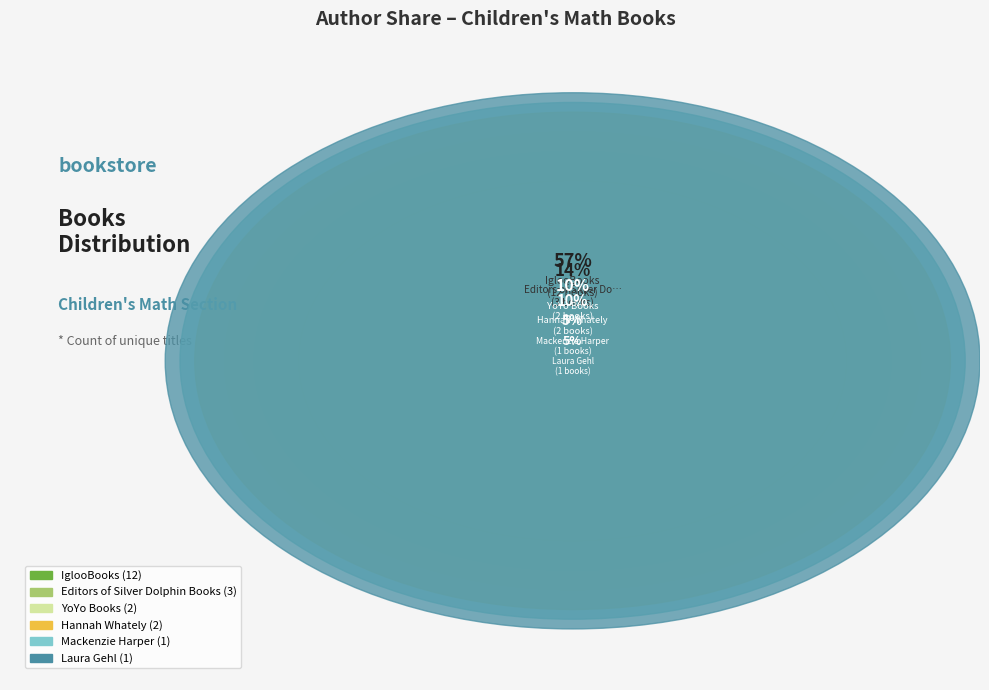

Which category has the smallest portion of the pie?

Mackenzie Harper